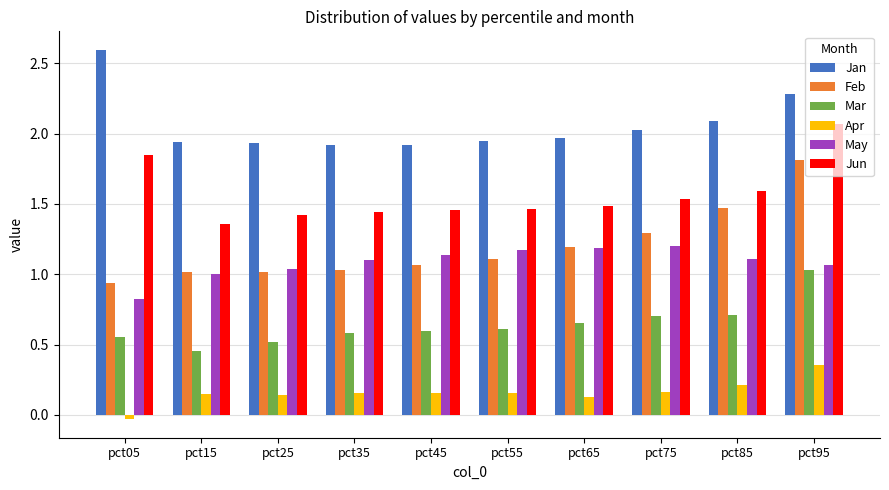

What is the sum of the Apr values at pct35 and pct45?

0.3